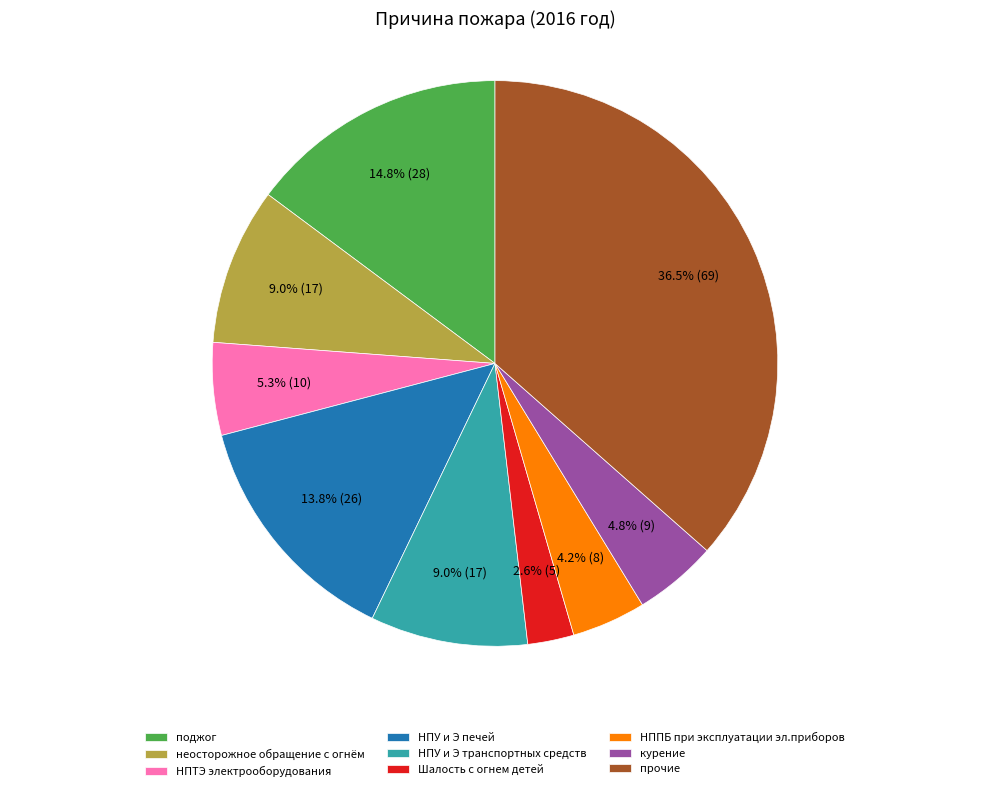

The НПУ и Э транспортных средств slice represents 9% of the pie. True or false?

True